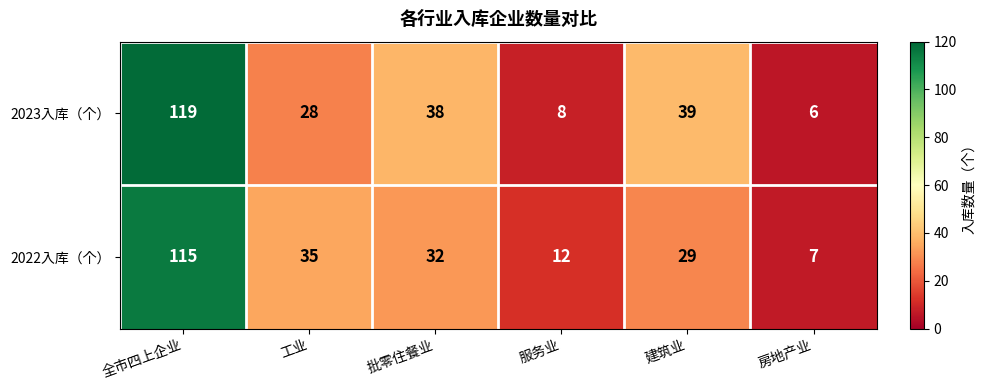

At which category does the chart reach its peak across all series?

全市四上企业